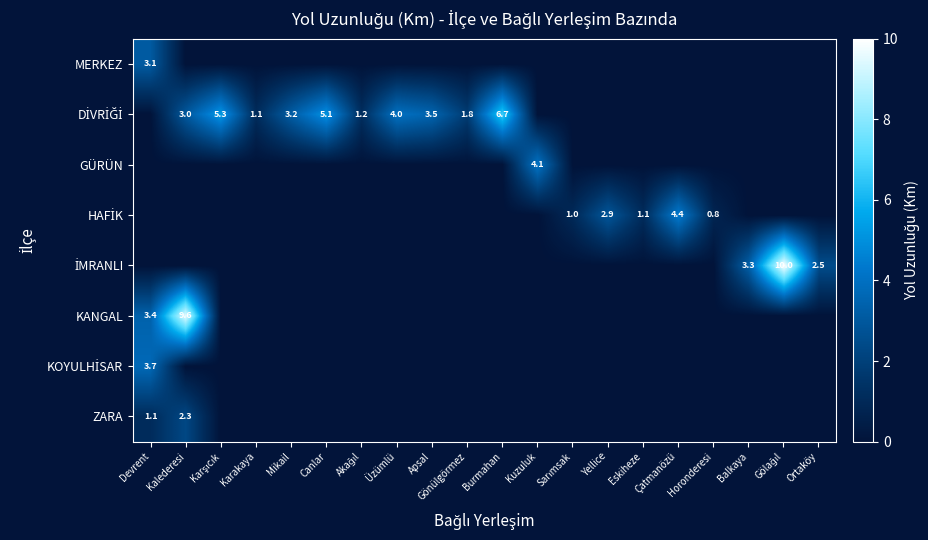

What is the average value of the HAFİK series?

0.5